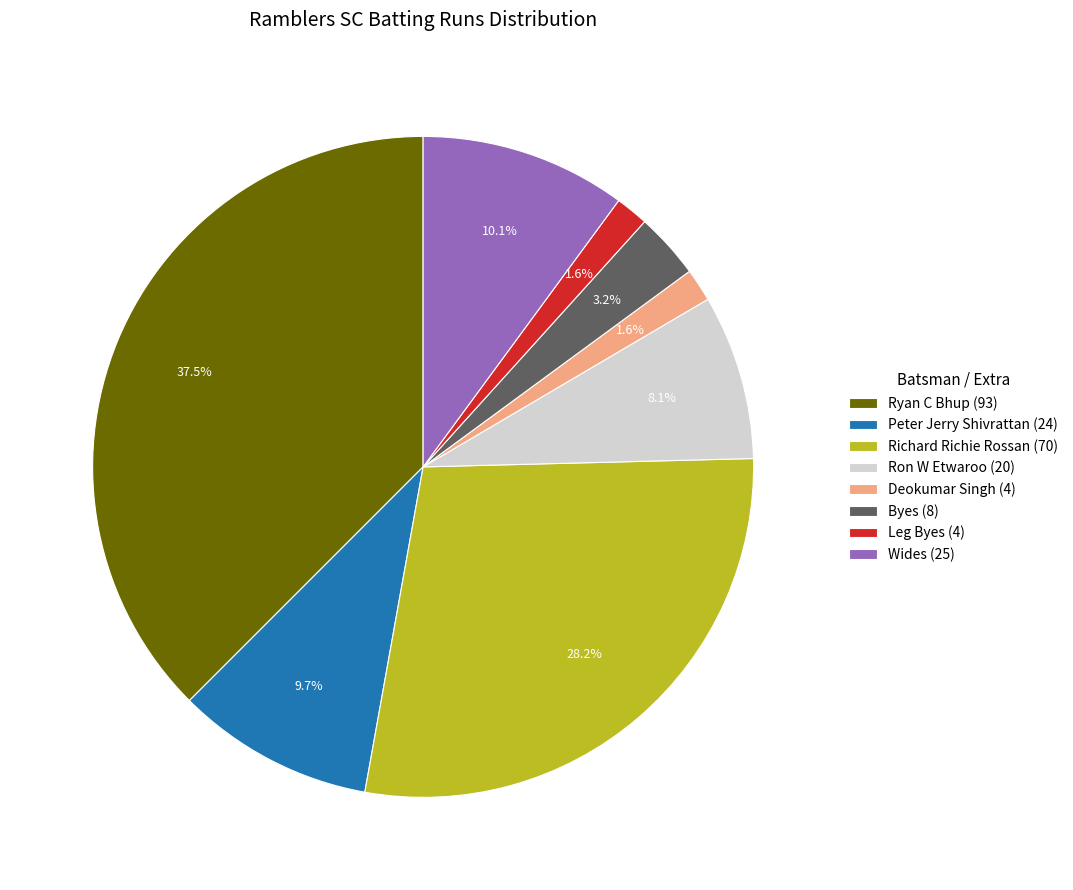

To the nearest percent, what is the difference between the Ryan C Bhup and Deokumar Singh slice percentages?

36%